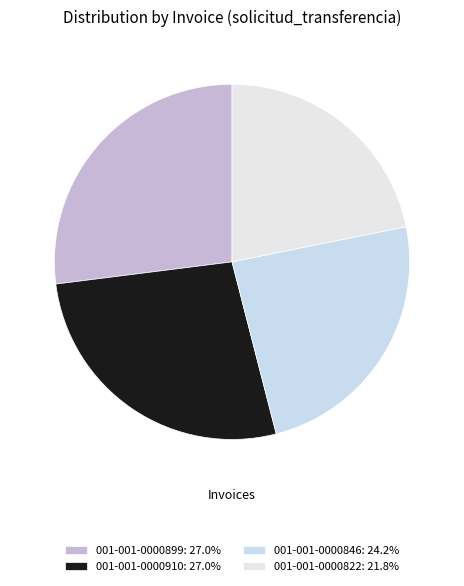

How many segments does this pie chart have?

4